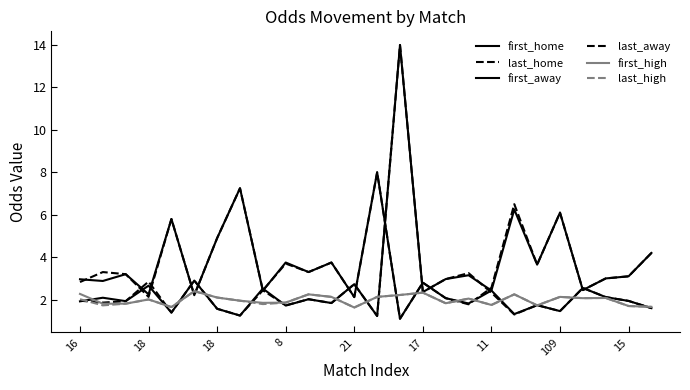

What is the minimum value shown in the chart?

1.1